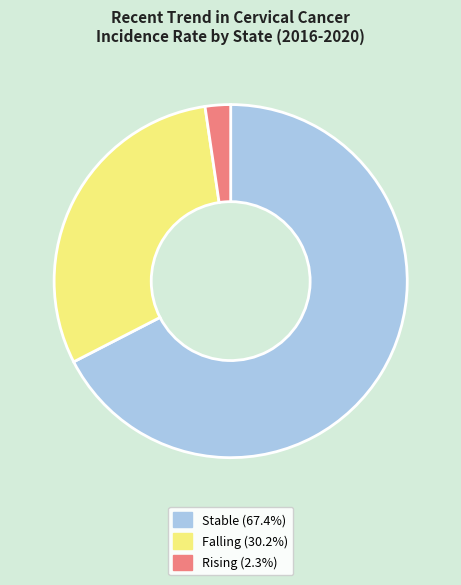

How many segments does this pie chart have?

3